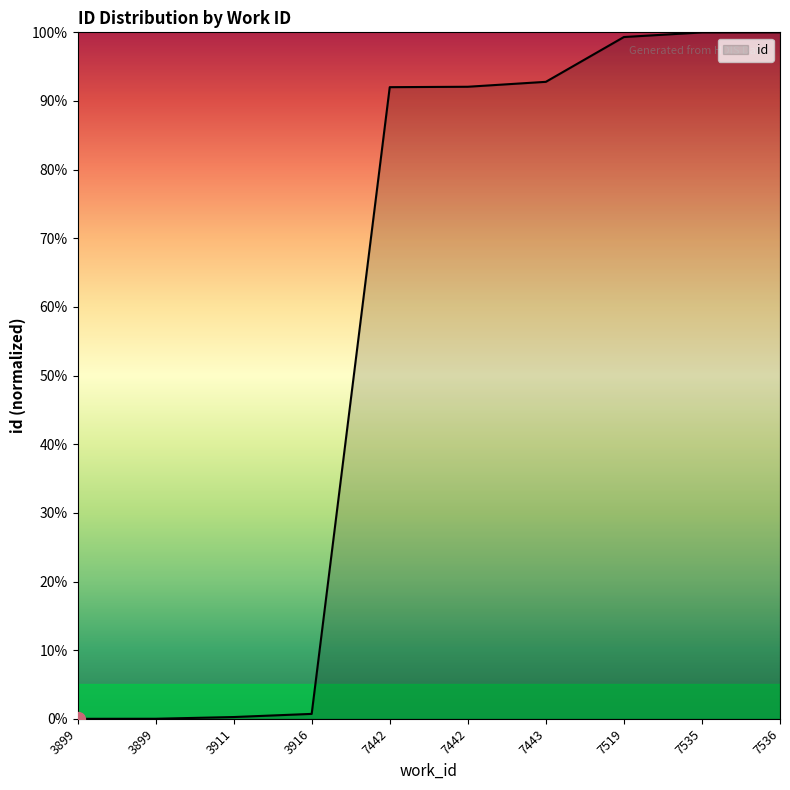

Reading left to right, list all the values displayed in this chart.

3899=0.0	3899=0.0	3911=0.3	3916=0.7	7442=92.0	7442=92.1	7443=92.8	7519=99.3	7535=100.0	7536=100.0